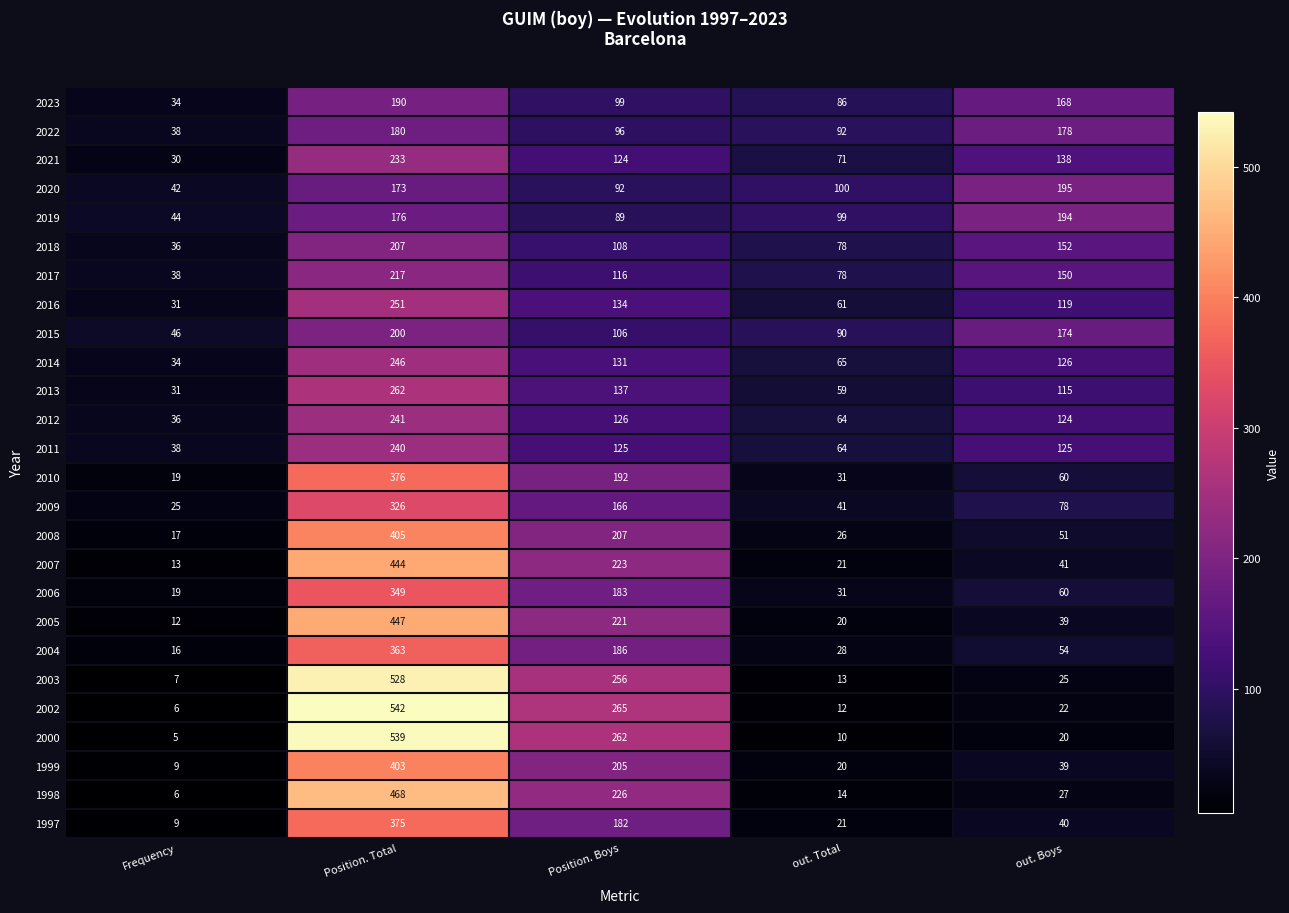

Which series has the largest total across all categories?

2002